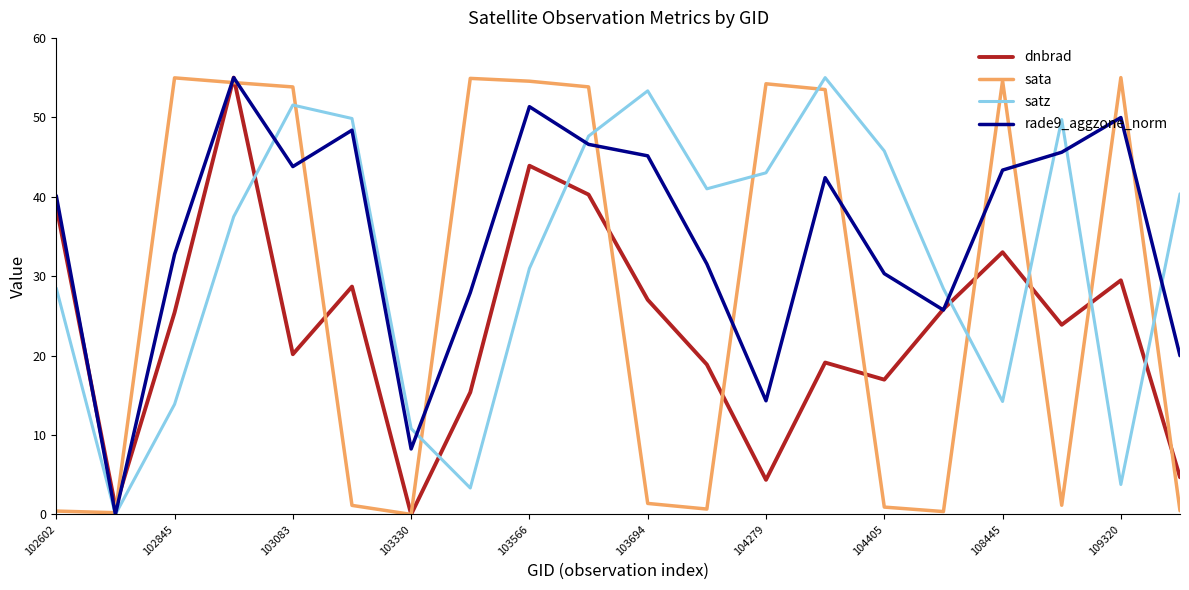

Which series ends up on top after the final intersection of satz and dnbrad?

satz